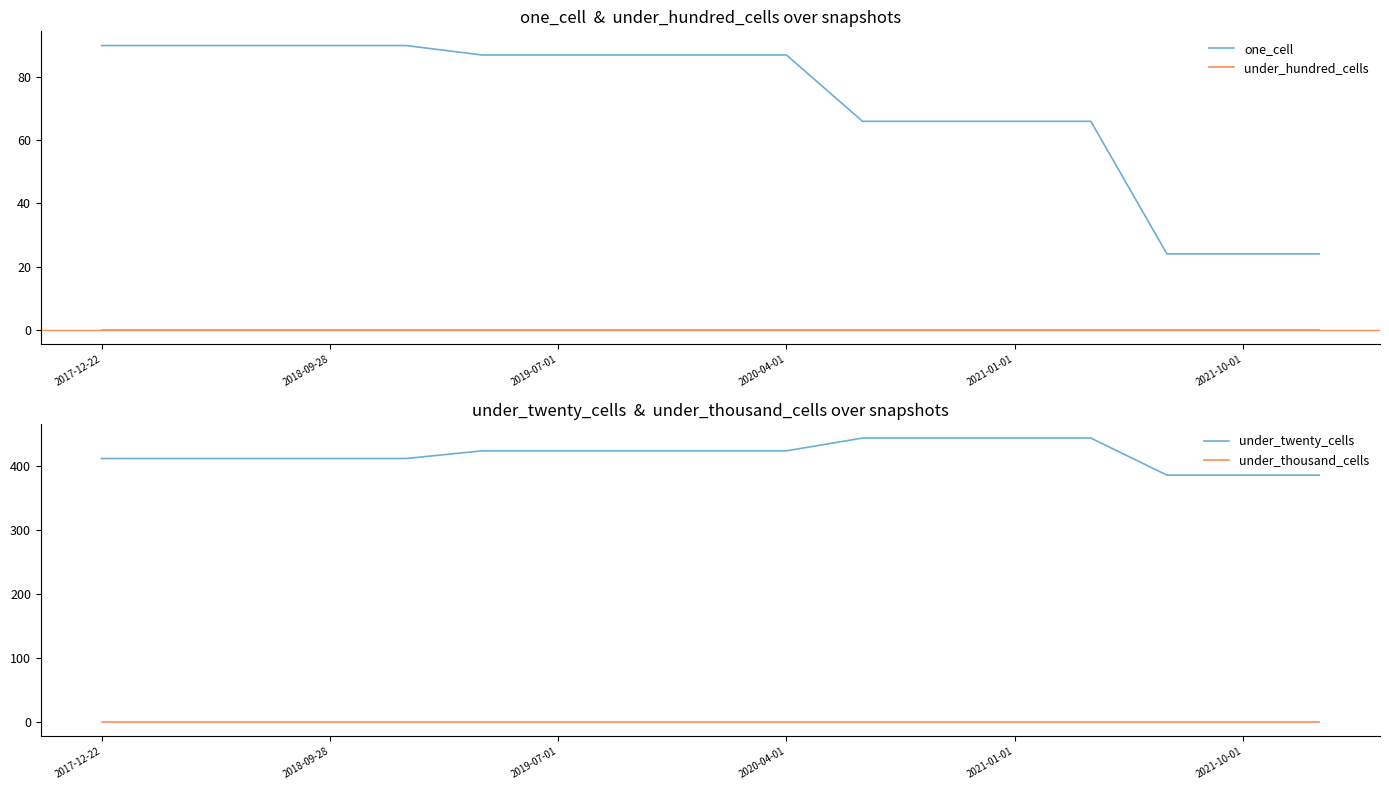

Which series has the largest total across all categories?

under_twenty_cells